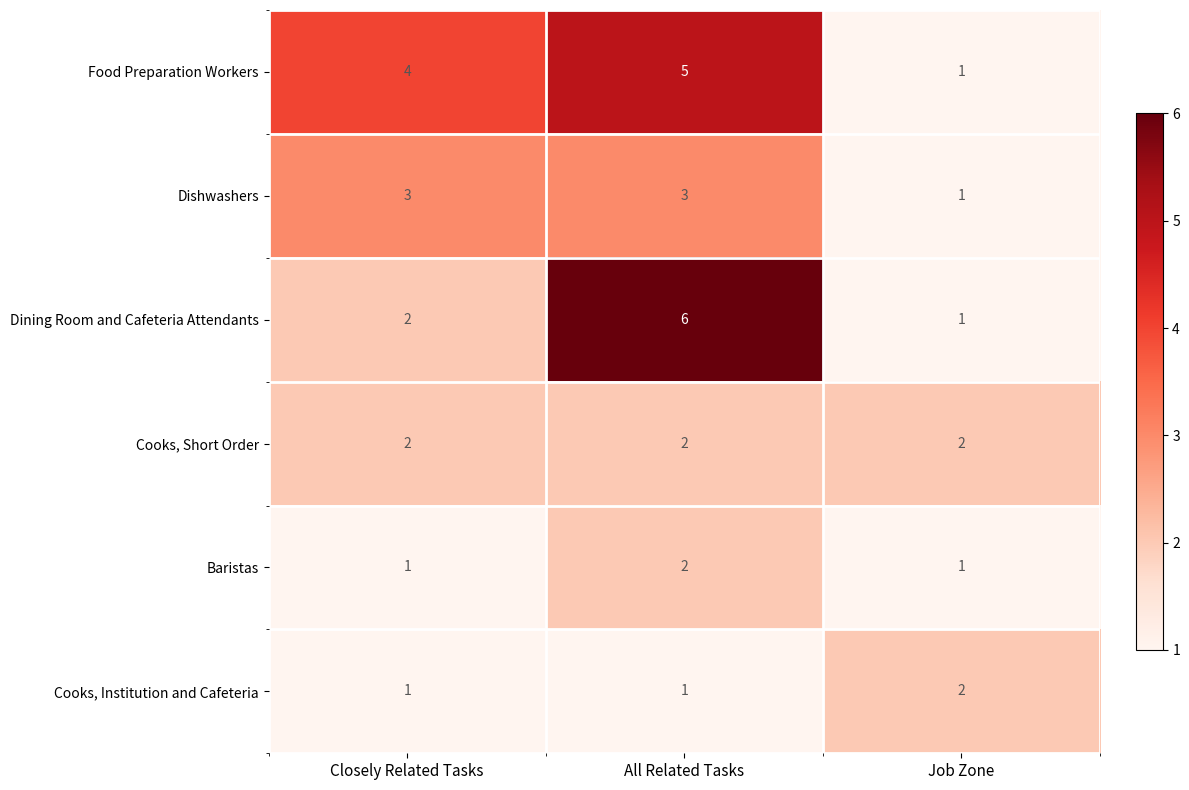

Count the Baristas values in the range 1 to 2.

3